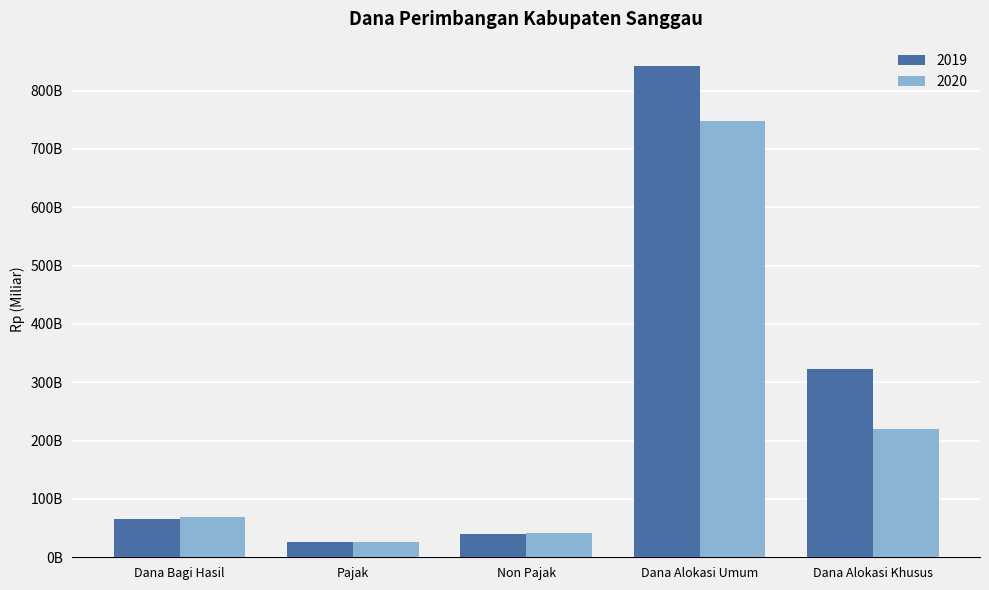

What are all the series names shown in the legend?

2019, 2020